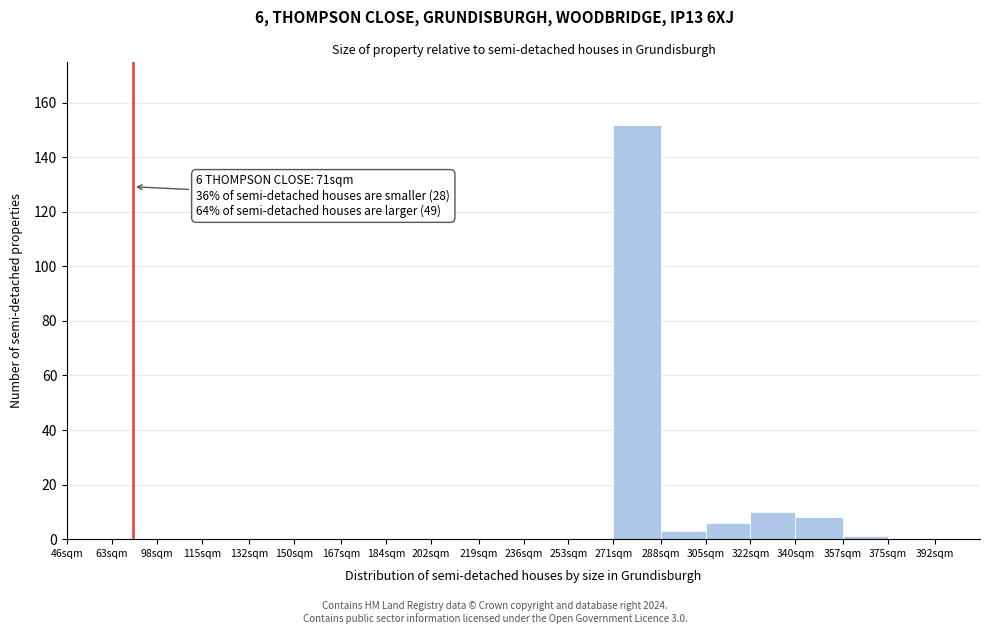

Reading right to left, transcribe all the data shown in this chart.

392sqm=0	375sqm=0	357sqm=1	340sqm=8	322sqm=10	305sqm=6	288sqm=3	271sqm=152	253sqm=0	236sqm=0	219sqm=0	202sqm=0	184sqm=0	167sqm=0	150sqm=0	132sqm=0	115sqm=0	98sqm=0	63sqm=0	46sqm=0